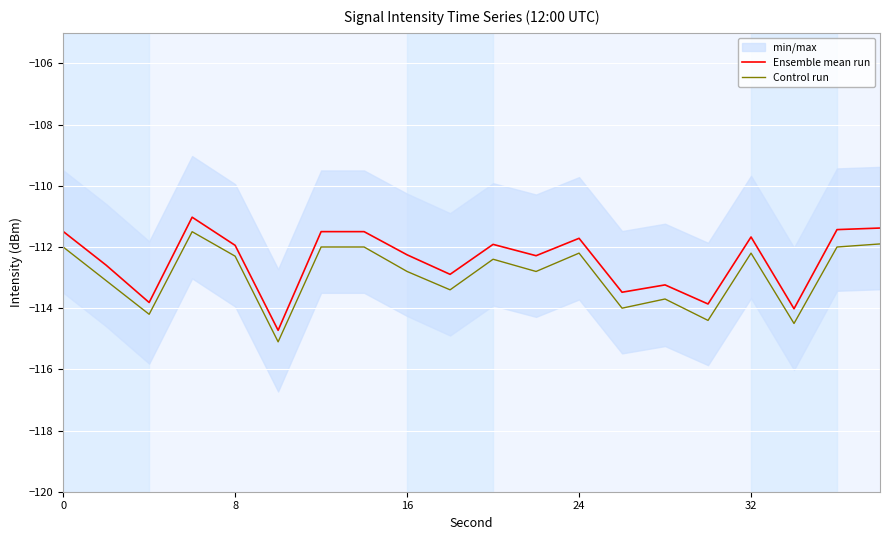

Reading right to left, extract all data points from this chart.

Ensemble mean run: -111.4	-111.4	-114.0	-111.7	-113.9	-113.2	-113.5	-111.7	-112.3	-111.9	-112.9	-112.3	-111.5	-111.5	-114.7	-111.9	-111.0	-113.8	-112.6	-111.5
Control run: -111.9	-112.0	-114.5	-112.2	-114.4	-113.7	-114.0	-112.2	-112.8	-112.4	-113.4	-112.8	-112.0	-112.0	-115.1	-112.3	-111.5	-114.2	-113.1	-112.0